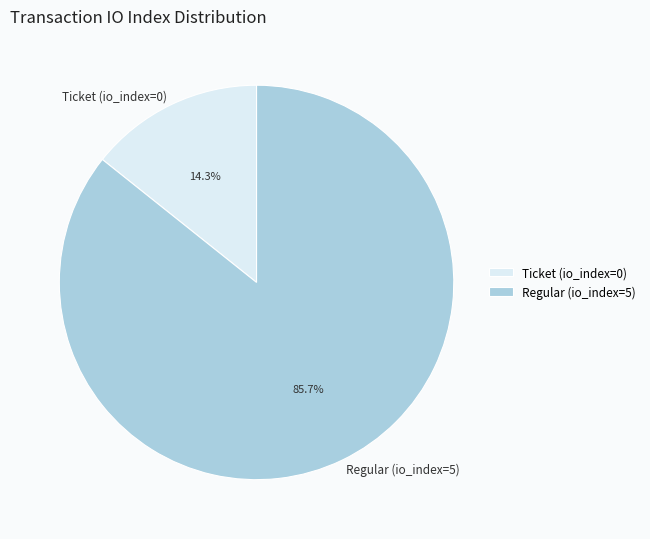

Which slice is the largest?

Regular (io_index=5)